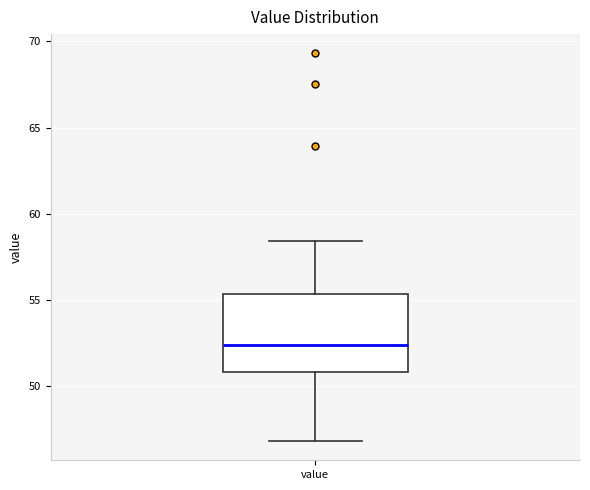

Transcribe this box plot: give where the median line is, the range the box spans, and where the two whiskers end, as read against the y-axis. The values are not printed on the chart, so give them approximately, as read against the axis.

median 52.5, box 51.0 to 55.5, whiskers 47.0 to 58.5